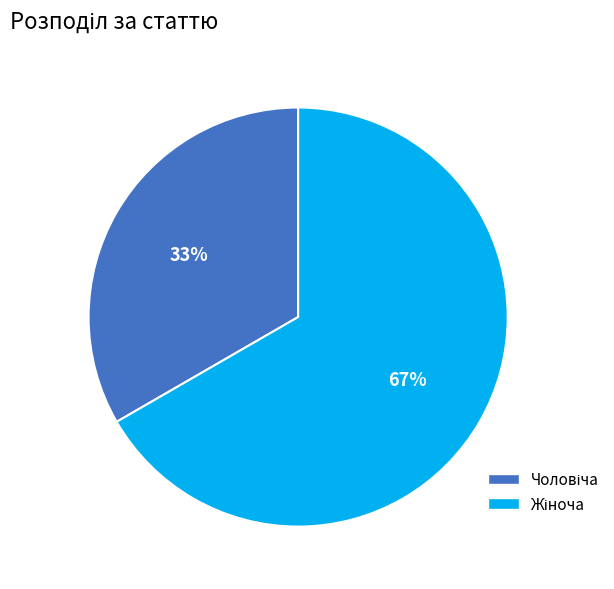

To the nearest percent, what is the average slice percentage?

50%